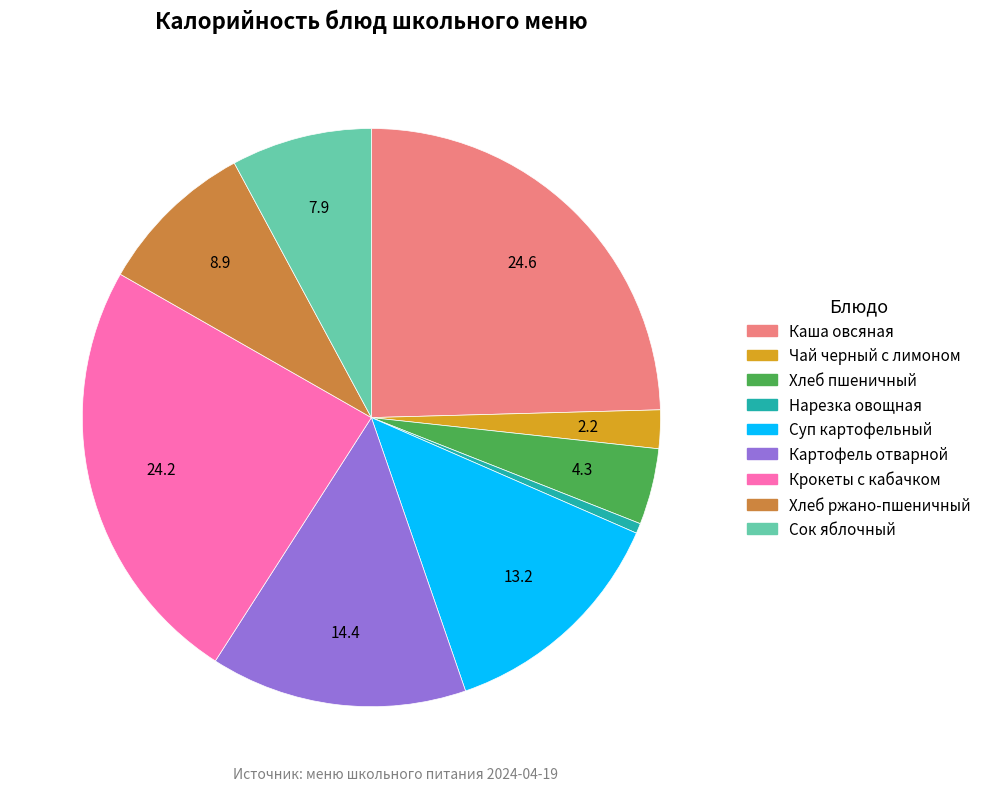

Approximately how many times larger is the value at Хлеб ржано-пшеничный compared to Сок яблочный?

1.1